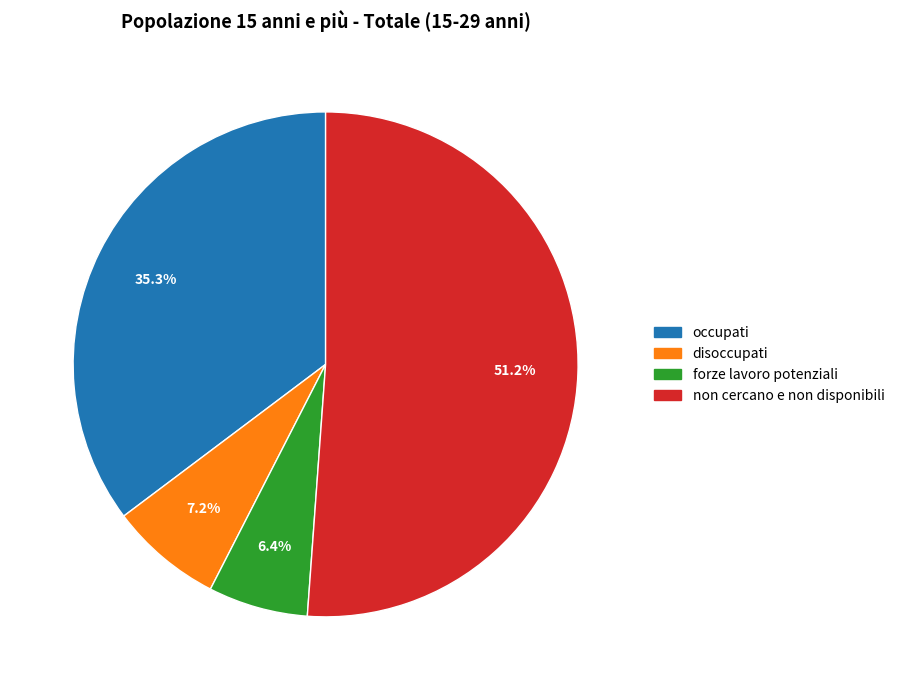

Combined, do disoccupati and occupati account for over 50%?

No